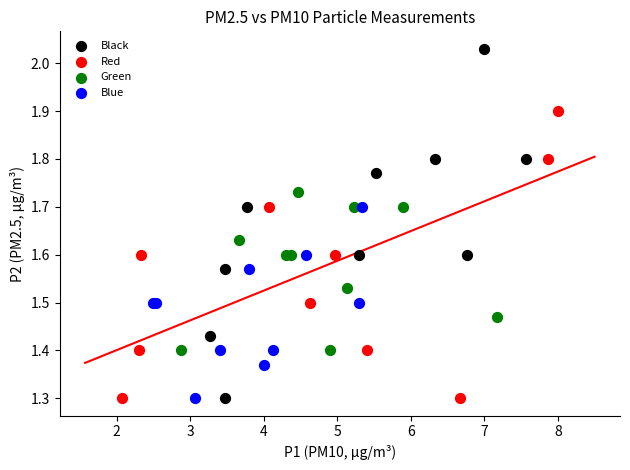

Which series has the widest spread of Y values?

Black